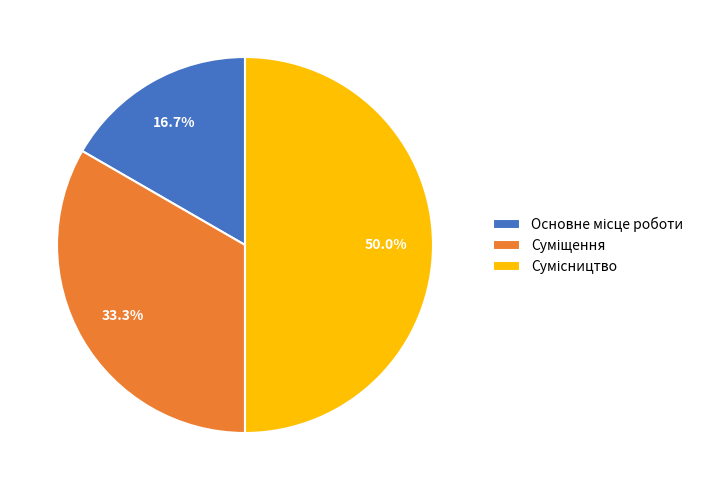

Which slice is the smallest?

Основне місце роботи